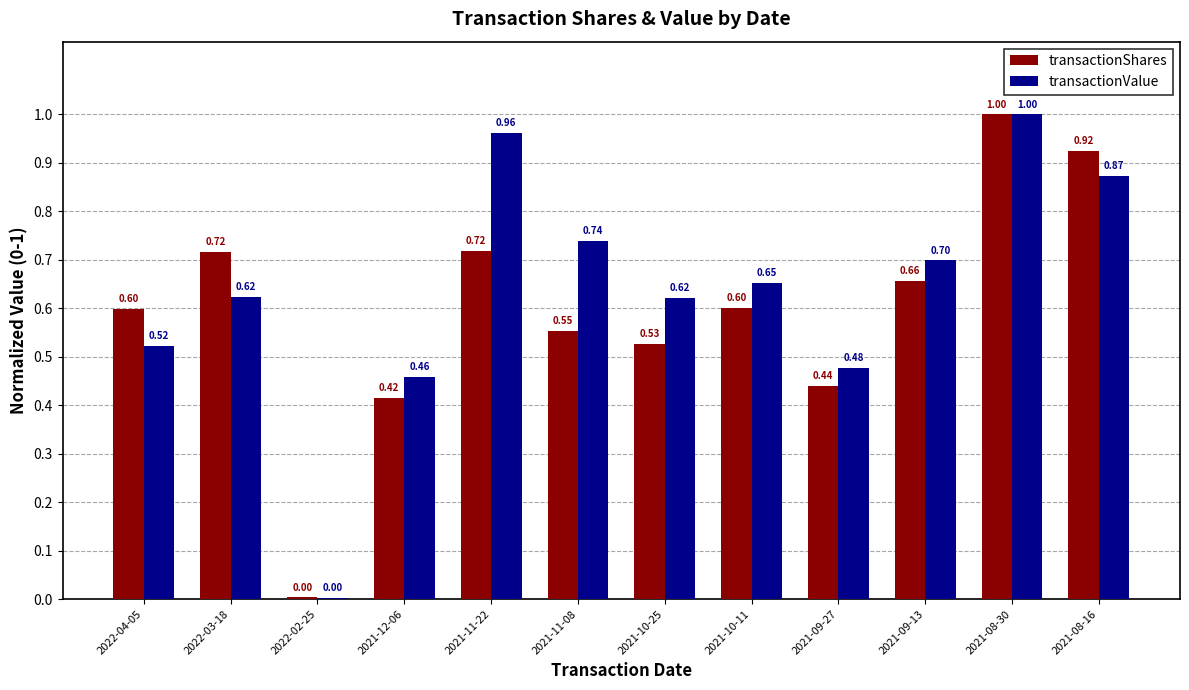

Which series changed the most between 2021-12-06 and 2021-10-25?

transactionValue